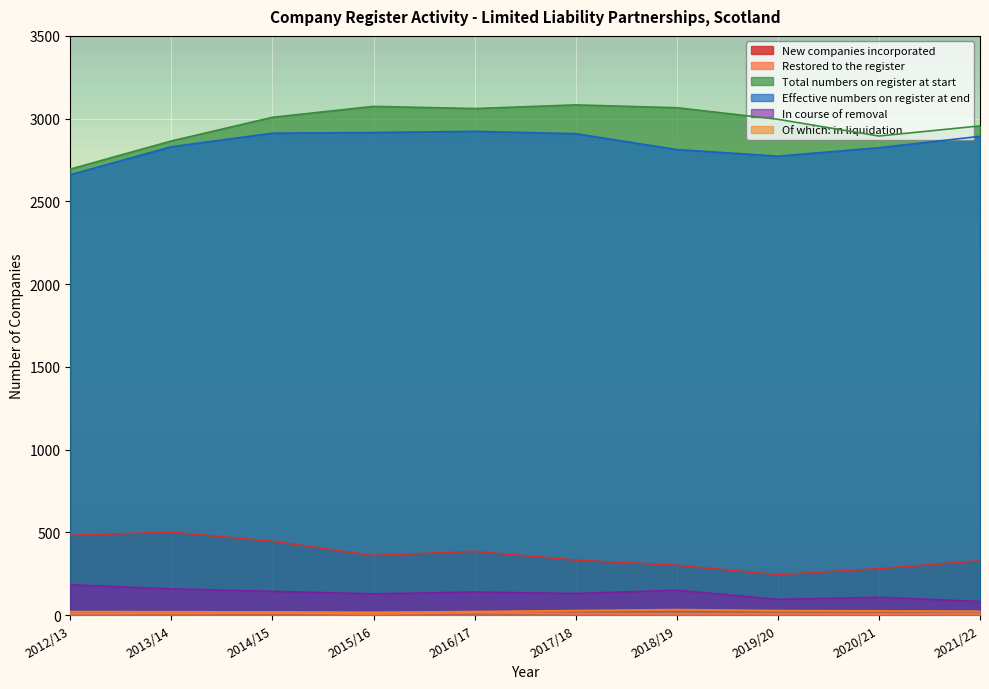

What is the average value of the Of which: in liquidation series?

23